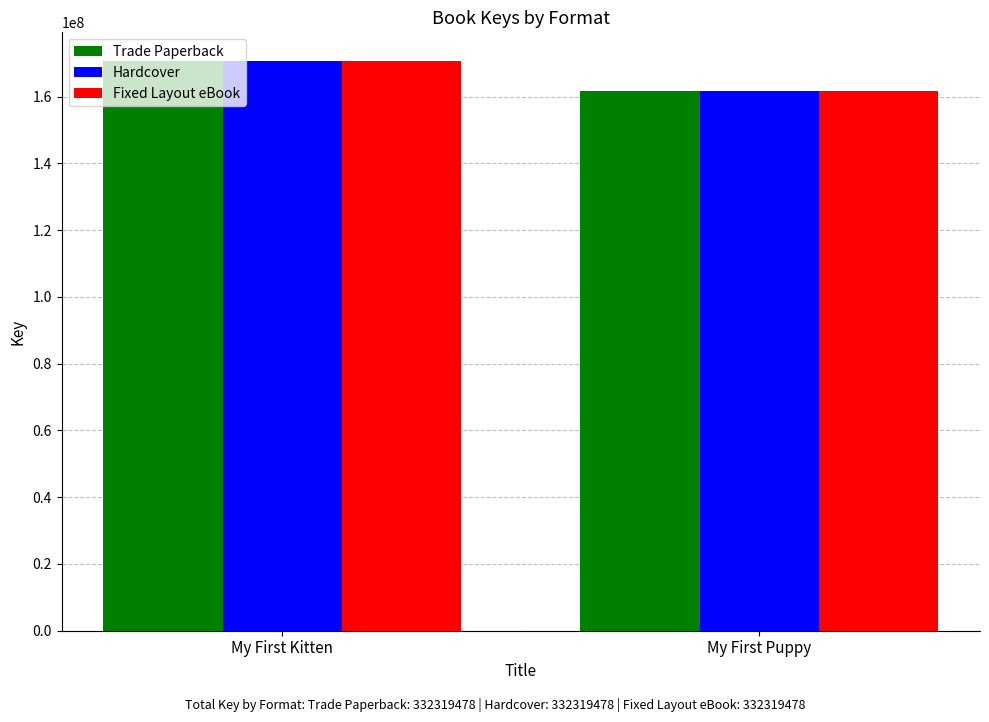

What is the maximum value shown in the chart?

170696093